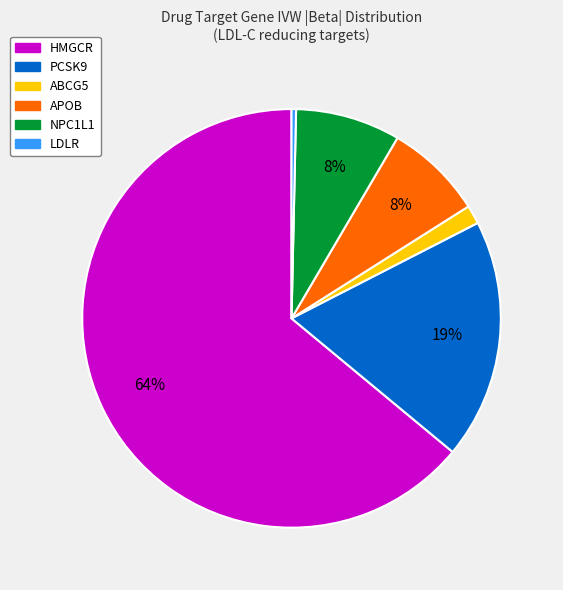

Do APOB and HMGCR together represent more than half of the pie?

Yes